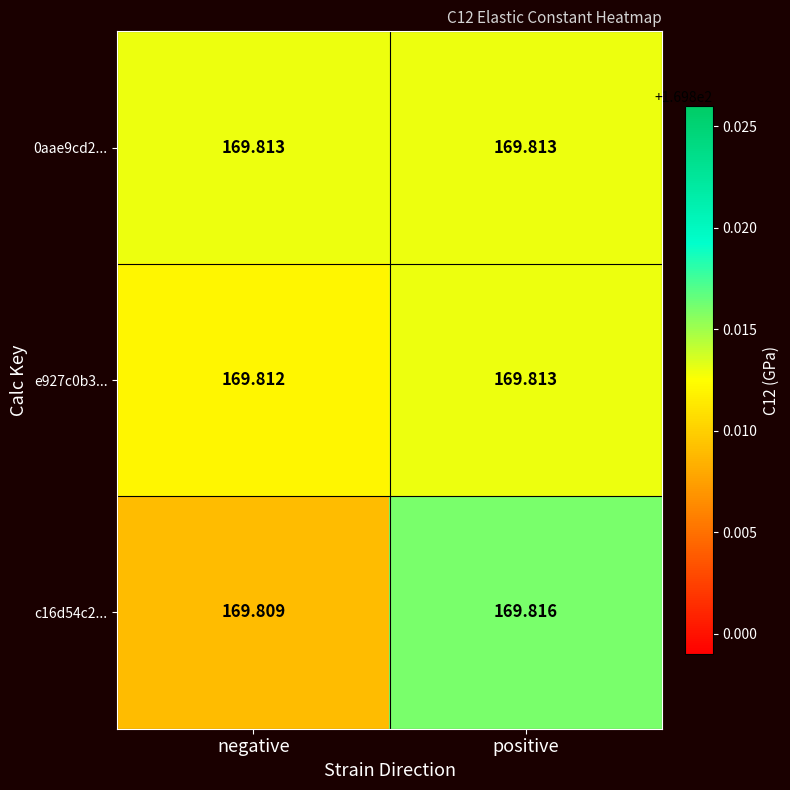

Which series changed the most between negative and positive?

c16d54c2...